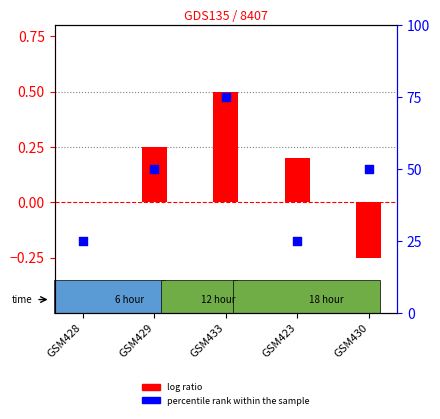

Is the value of percentile rank within the sample at GSM428 greater than the value of log ratio at GSM428?

Yes